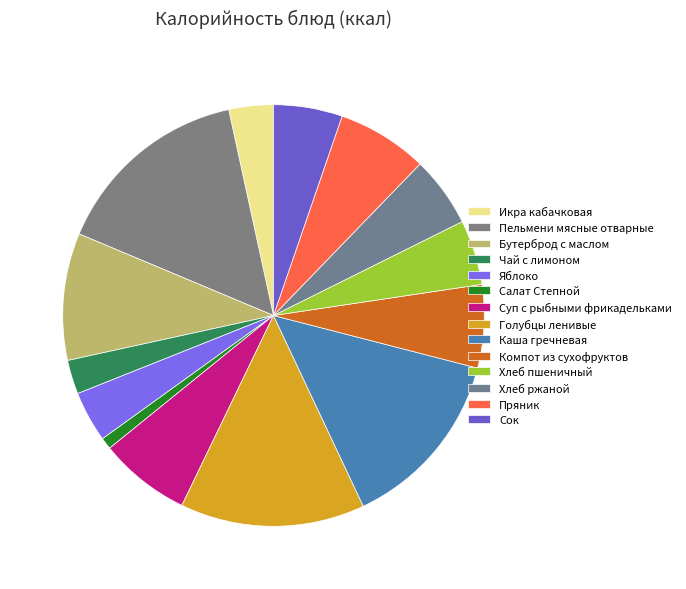

To the nearest percent, what is the combined percentage of Пельмени мясные отварные and Хлеб ржаной?

21%